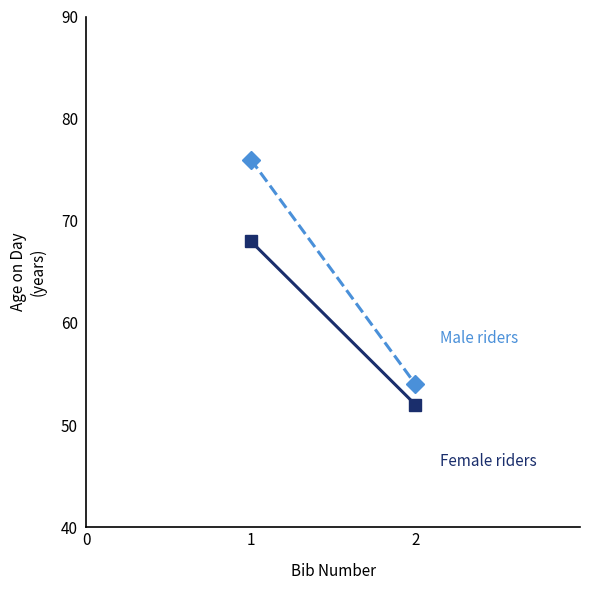

Which series has the widest spread of values?

Male riders